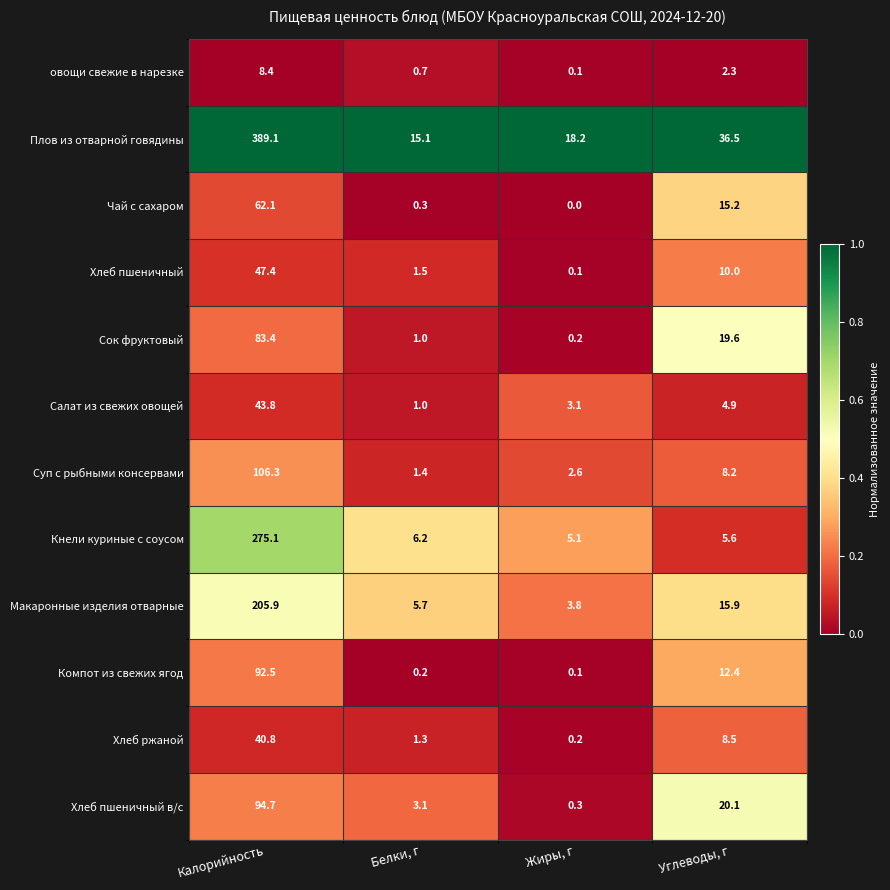

Rank the series at Калорийность from highest to lowest value.

Плов из отварной говядины, Кнели куриные с соусом, Макаронные изделия отварные, Суп с рыбными консервами, Хлеб пшеничный в/с, Компот из свежих ягод, Сок фруктовый, Чай с сахаром, Хлеб пшеничный, Салат из свежих овощей, Хлеб ржаной, овощи свежие в нарезке